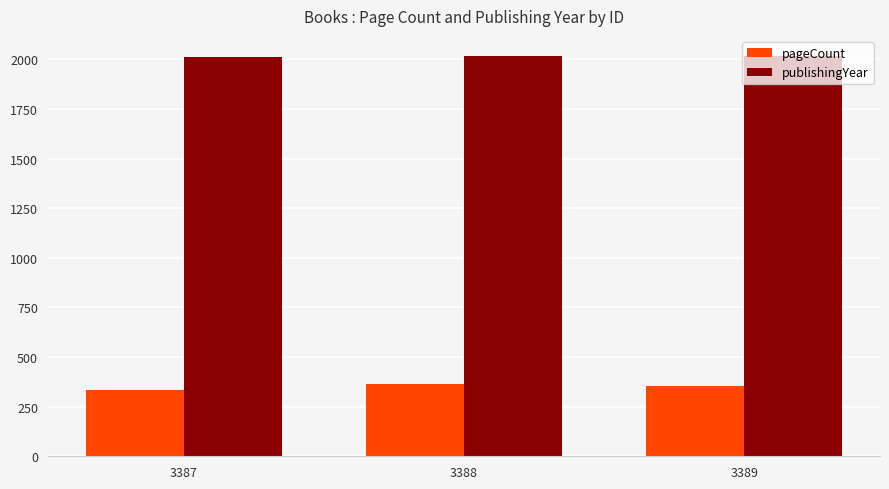

Is the value of pageCount at 3389 greater than the value of publishingYear at 3387?

No